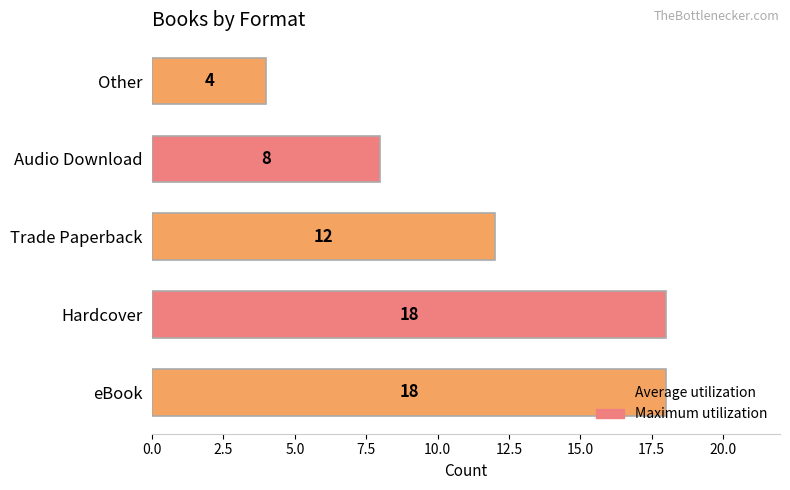

Which category has the lowest value across all series?

Other